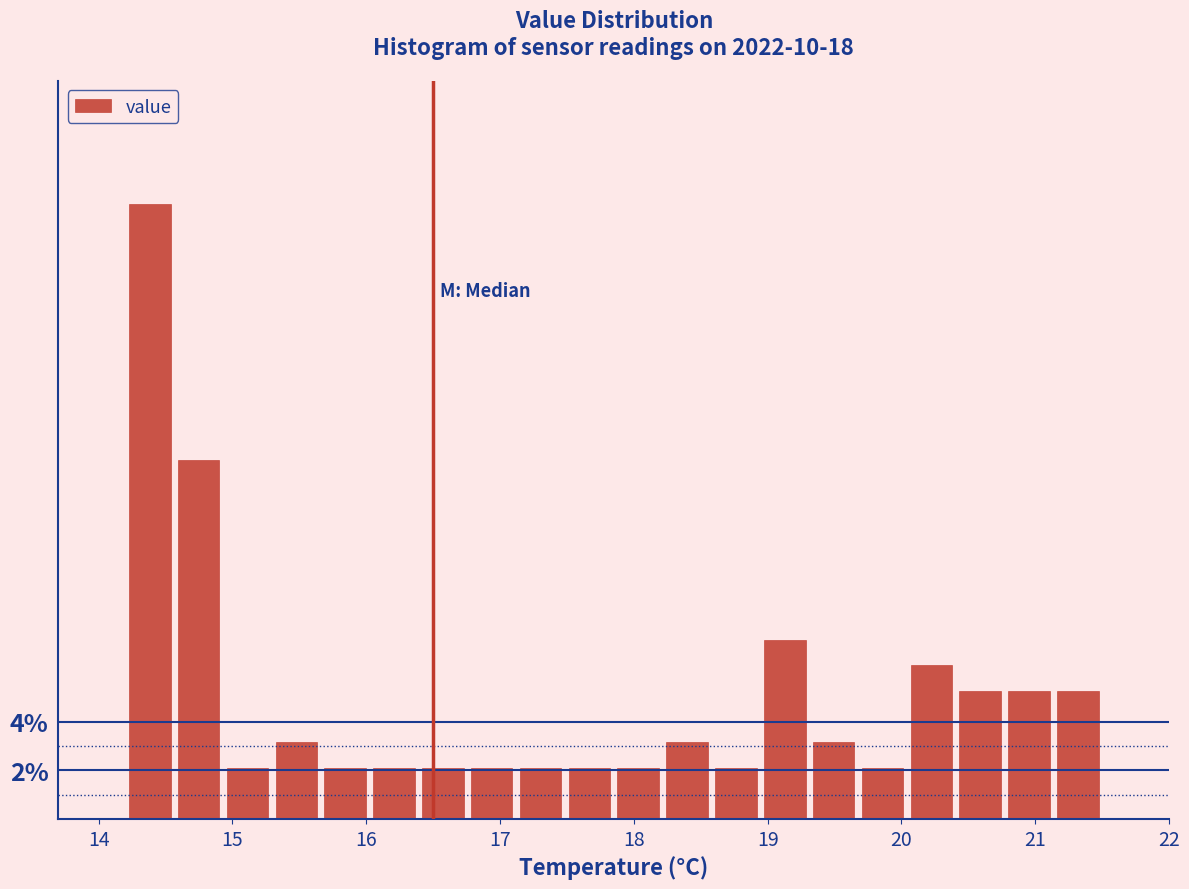

Around what value on the x-axis is the tallest bar? Give the approximate position of its centre, as read against the axis.

14.4